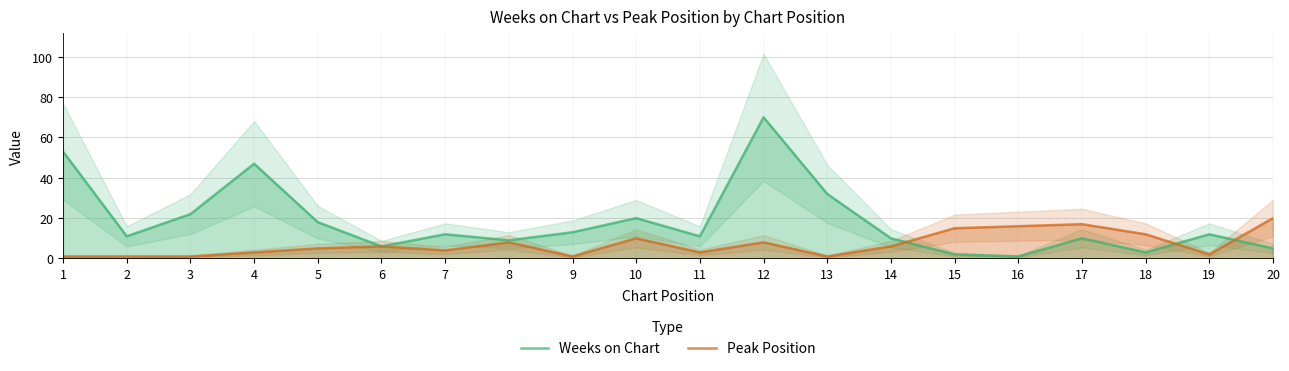

How many data points in Weeks on Chart are above 12?

8